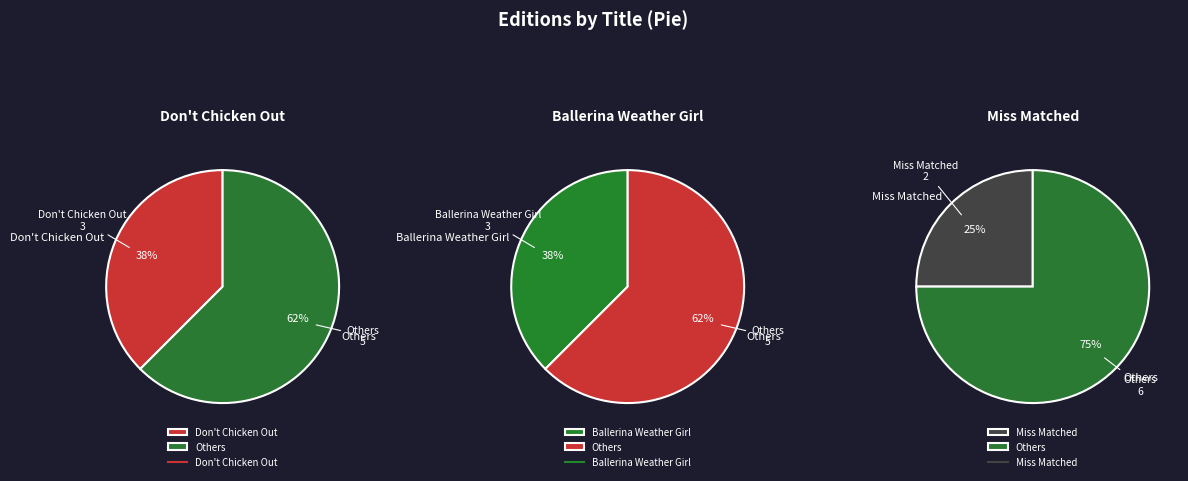

What portion of the pie excludes Don't Chicken Out?

62.5%